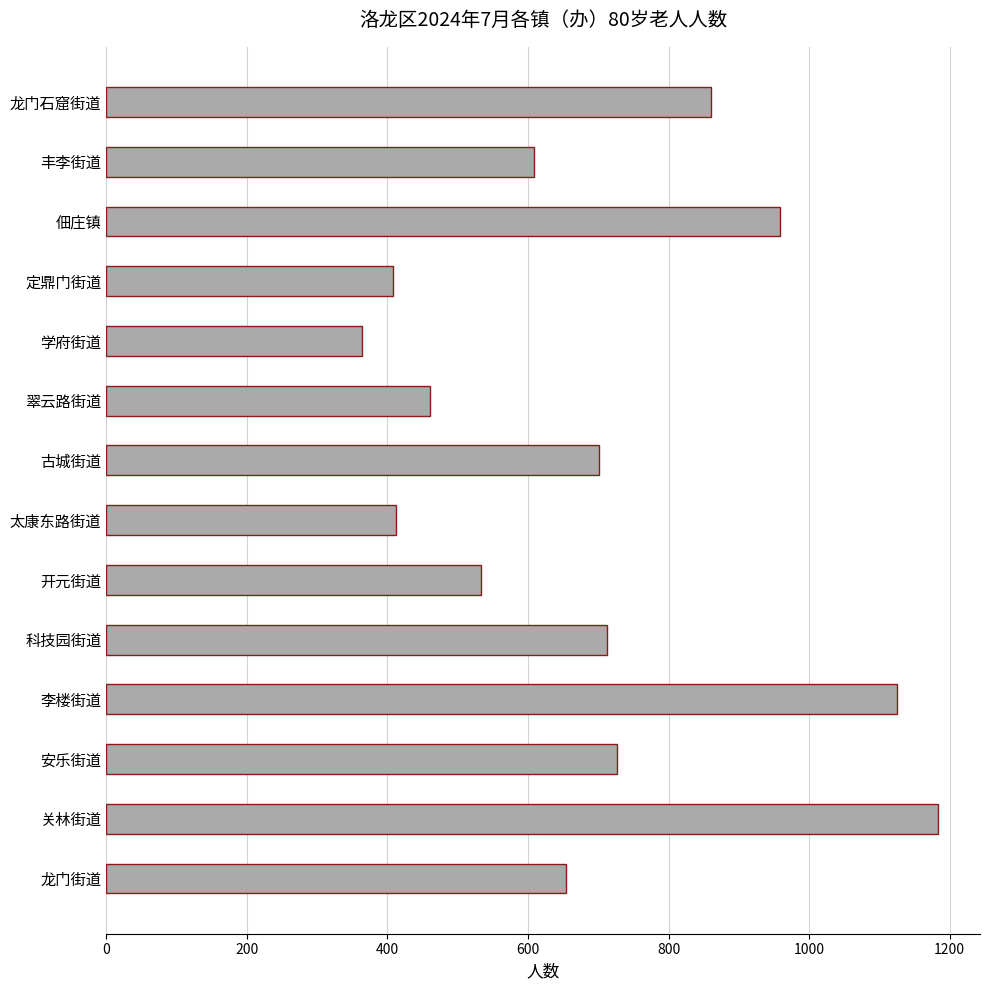

Count the number of data series in this chart.

1